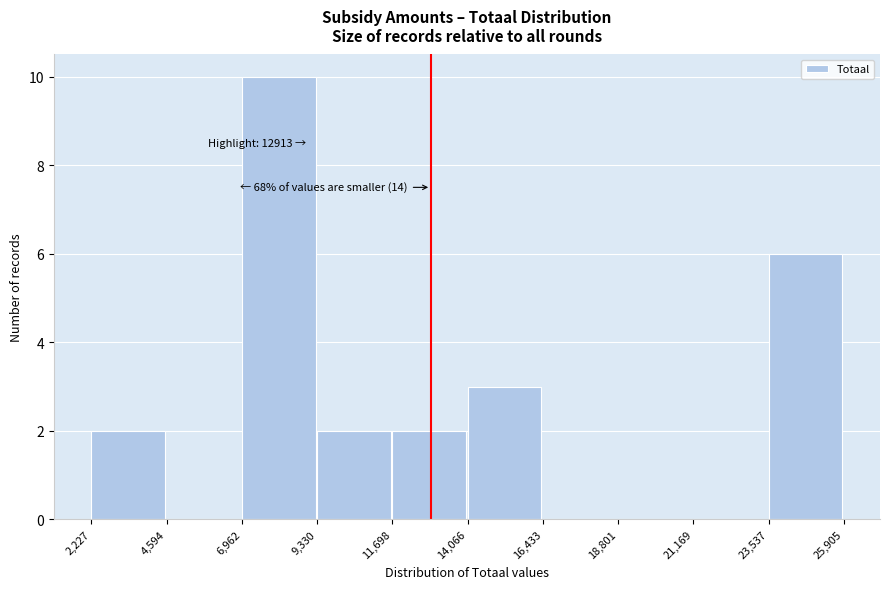

Over which range of the x-axis is the bar tallest?

6,962 to 9,330